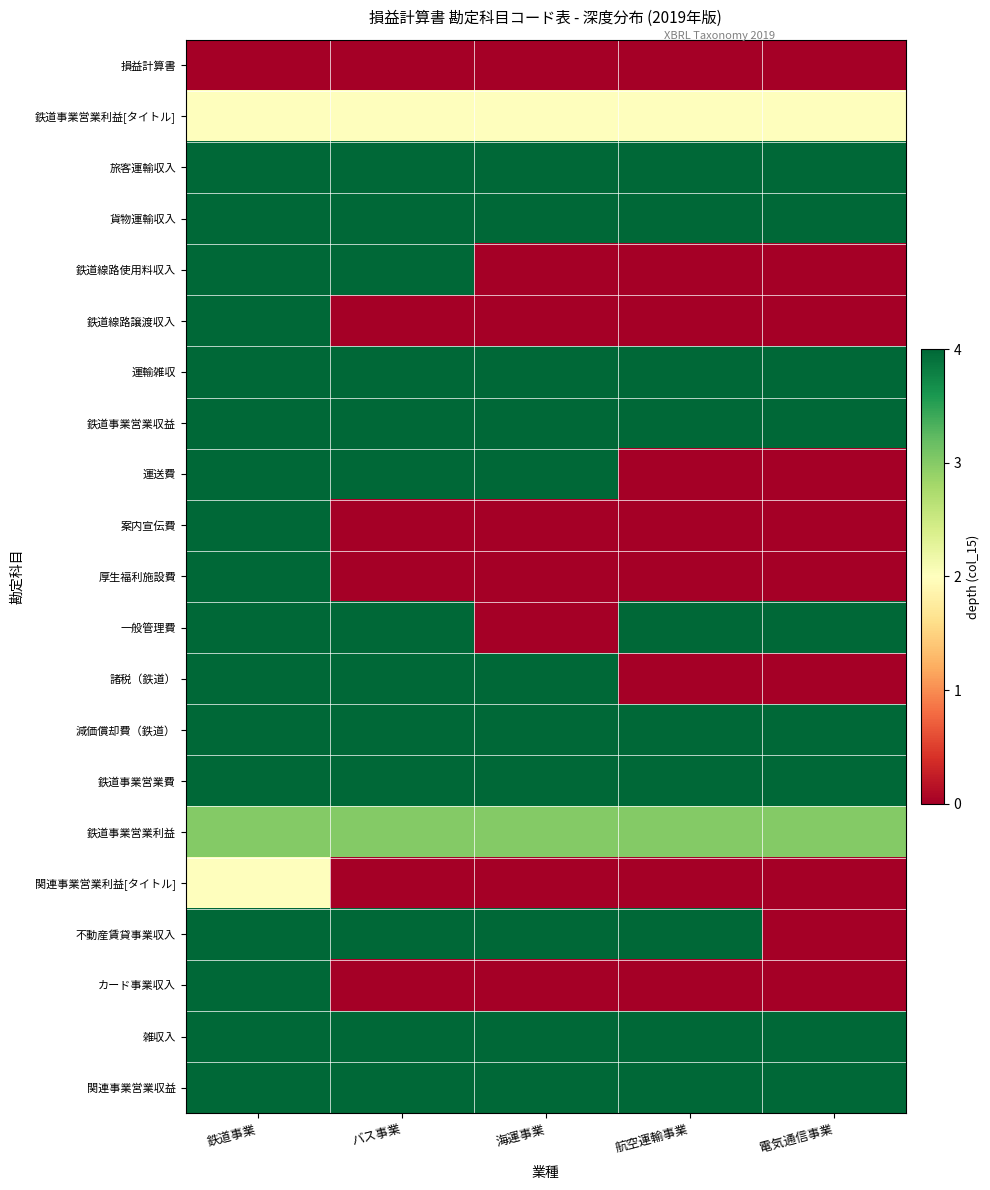

Which label corresponds to the smallest value in the chart?

鉄道事業